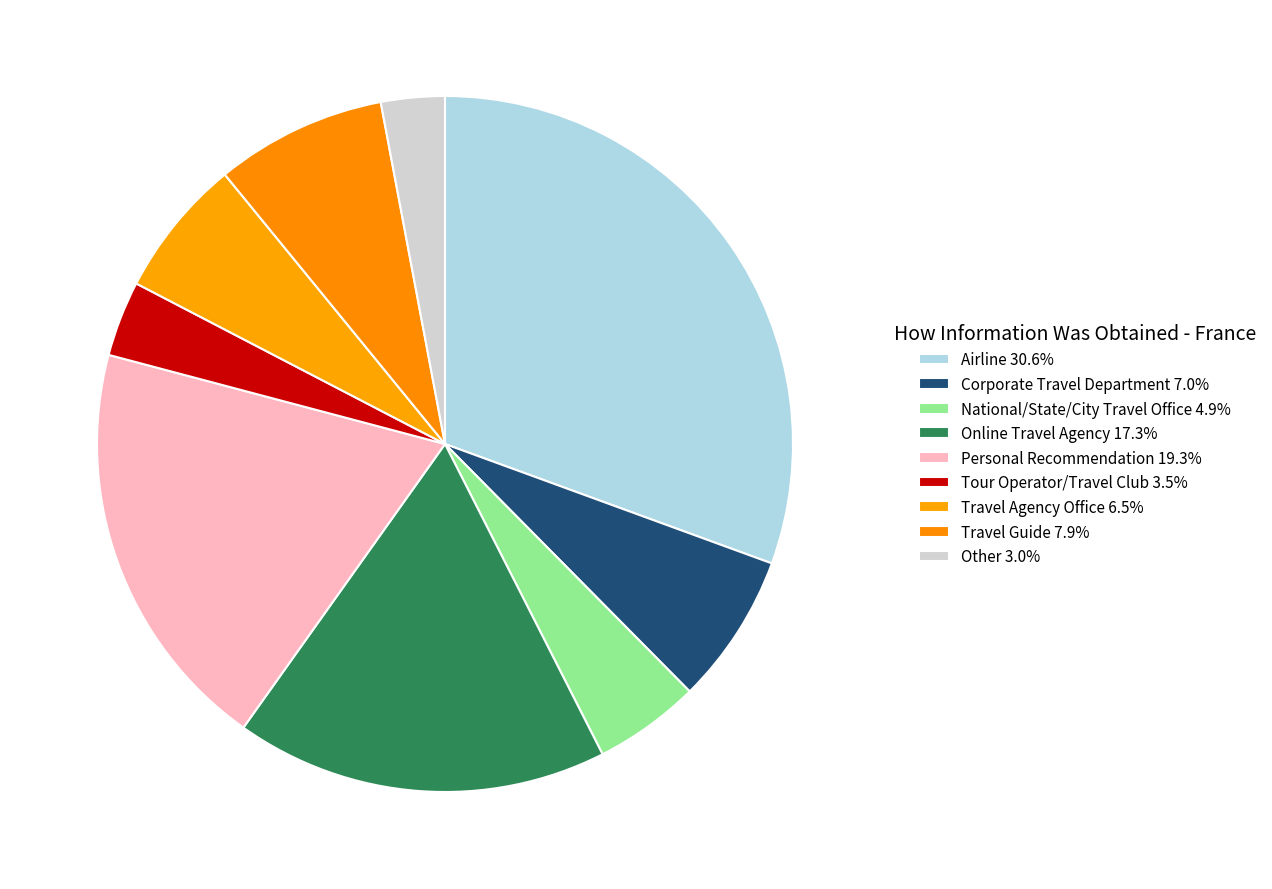

To the nearest percent, what percentage of the pie is Corporate Travel Department?

7%